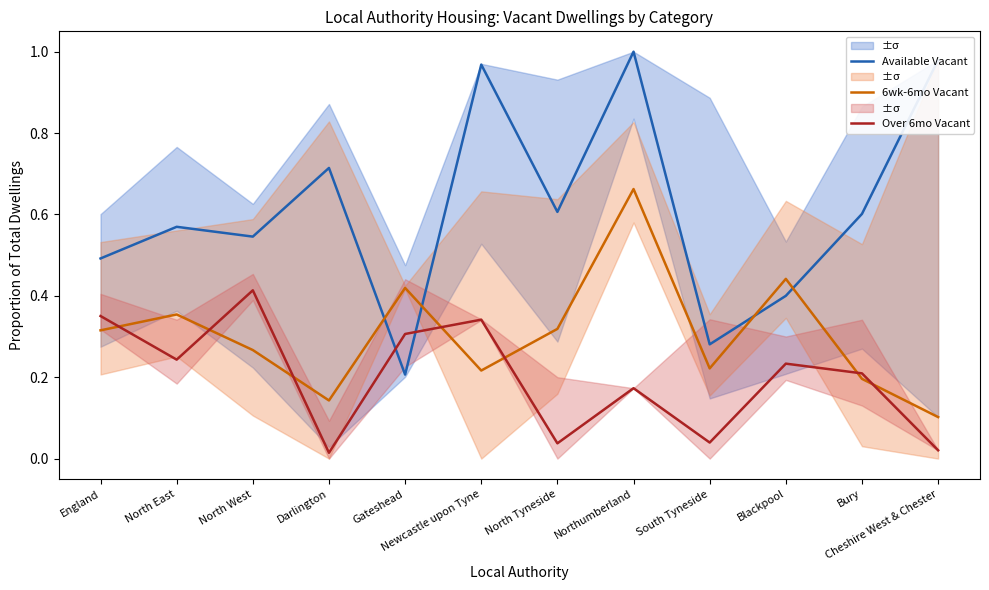

True or false: Available Vacant has a value of 0.1 at Blackpool.

False